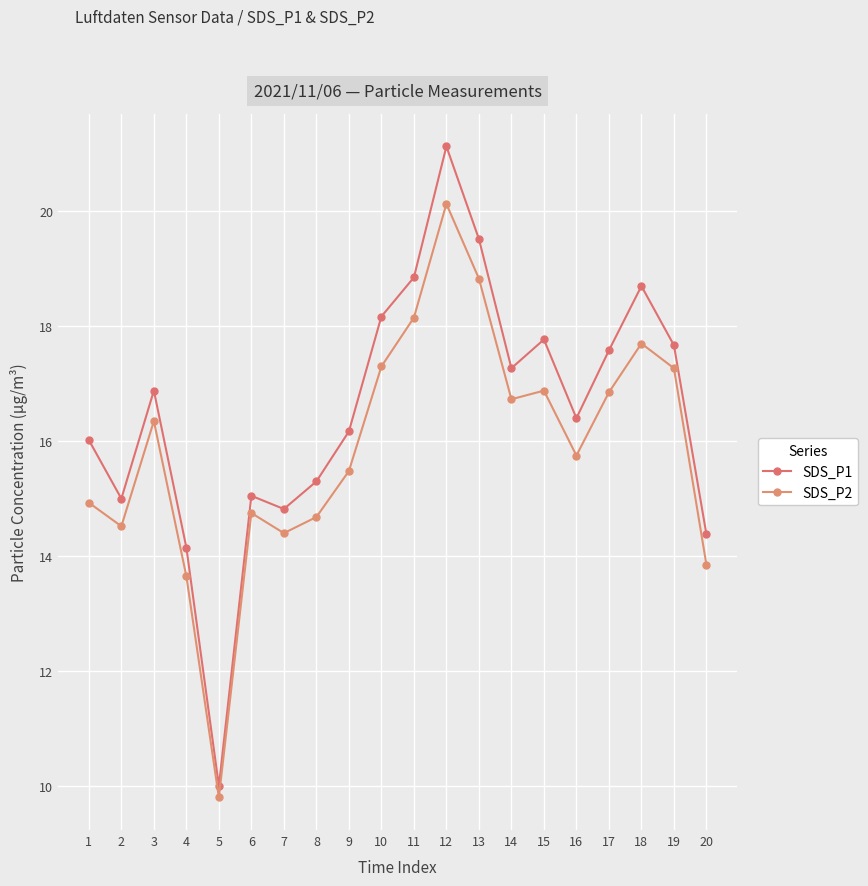

True or false: SDS_P1 has more than 1 interior local peaks.

True